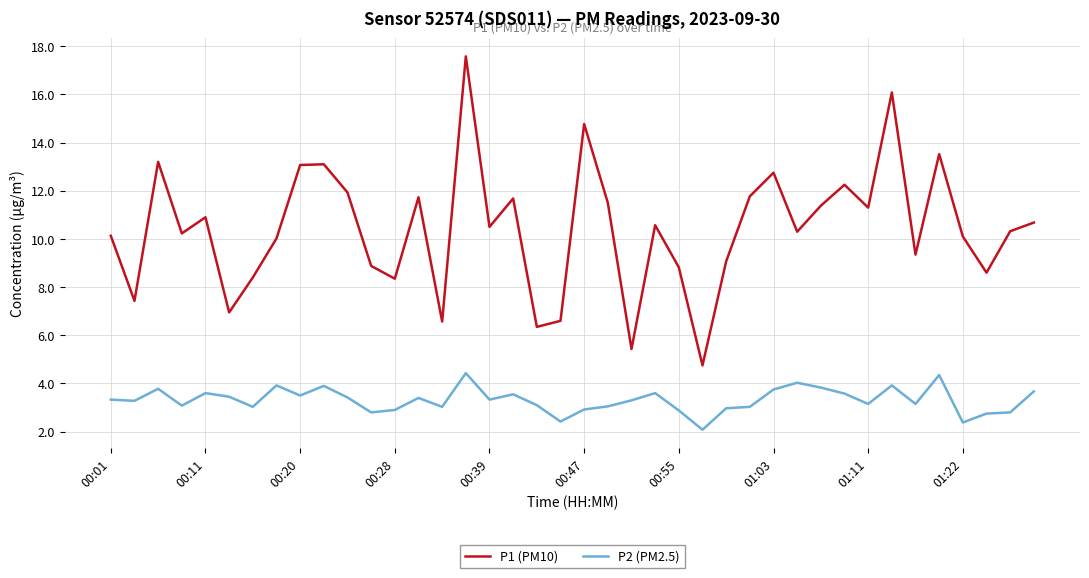

True or false: P1 (PM10) and P2 (PM2.5) cross at least once.

False